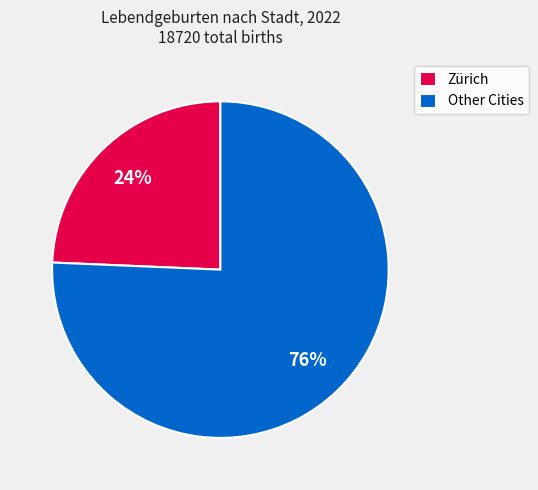

To the nearest percent, what portion does Zürich represent?

24%